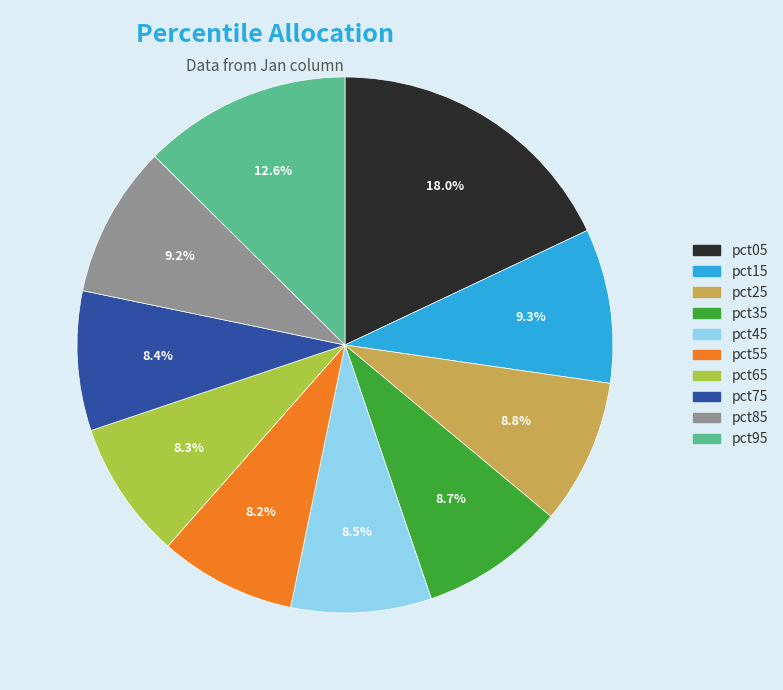

What percentage is NOT represented by pct65?

91.7%